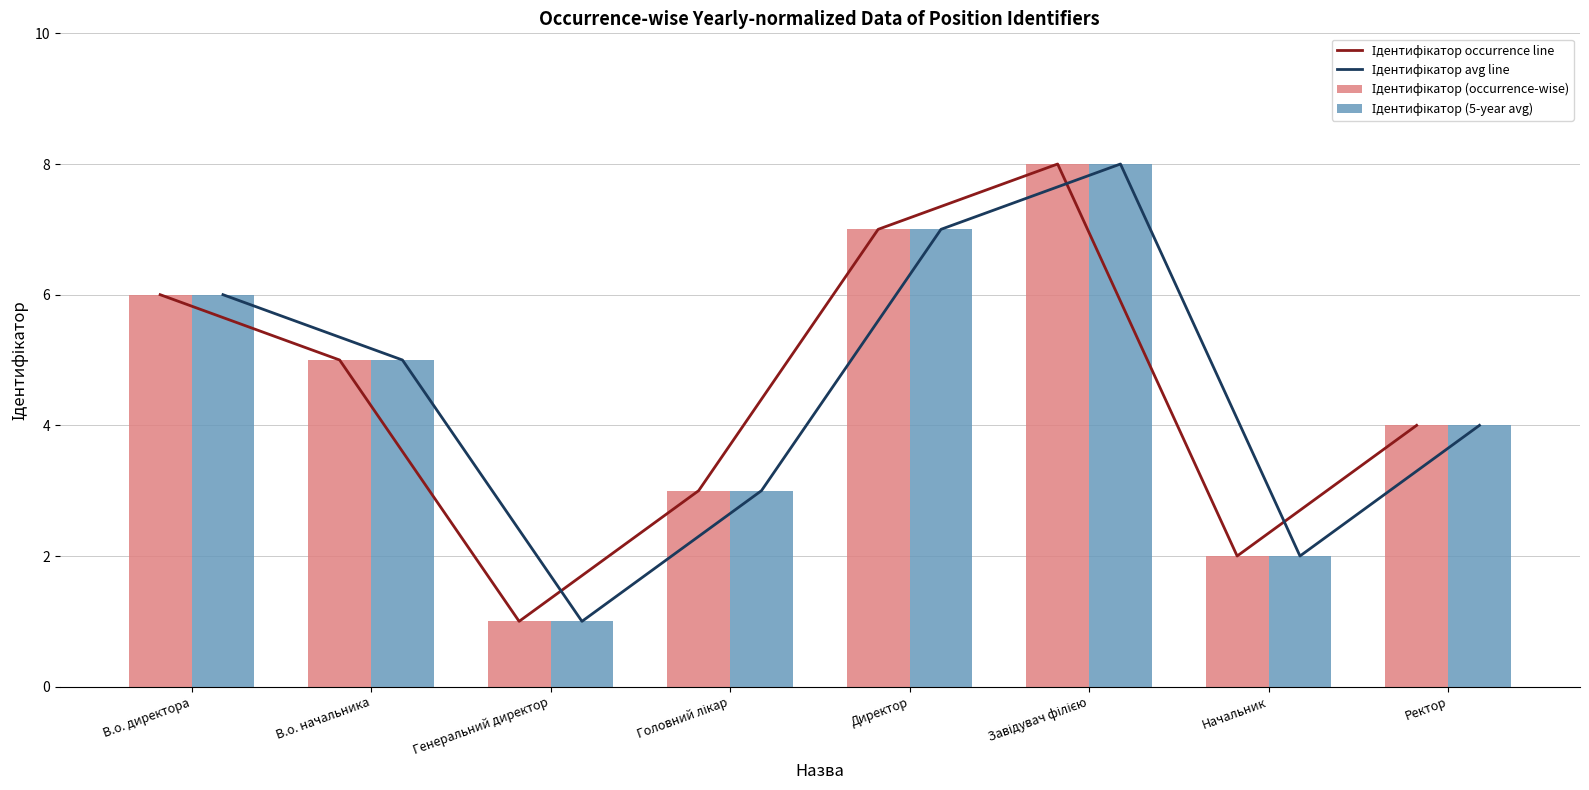

Between Директор and В.о. директора, which is larger?

Директор